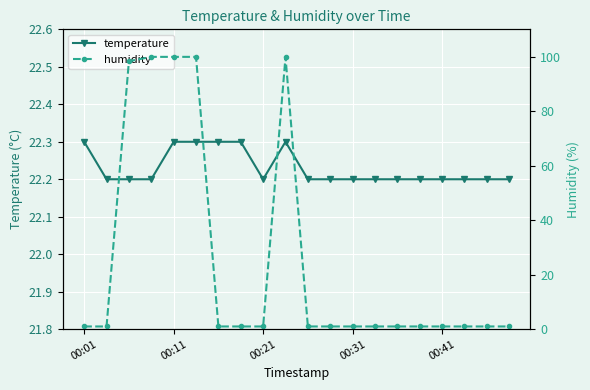

What is the highest value of the temperature series?

22.3